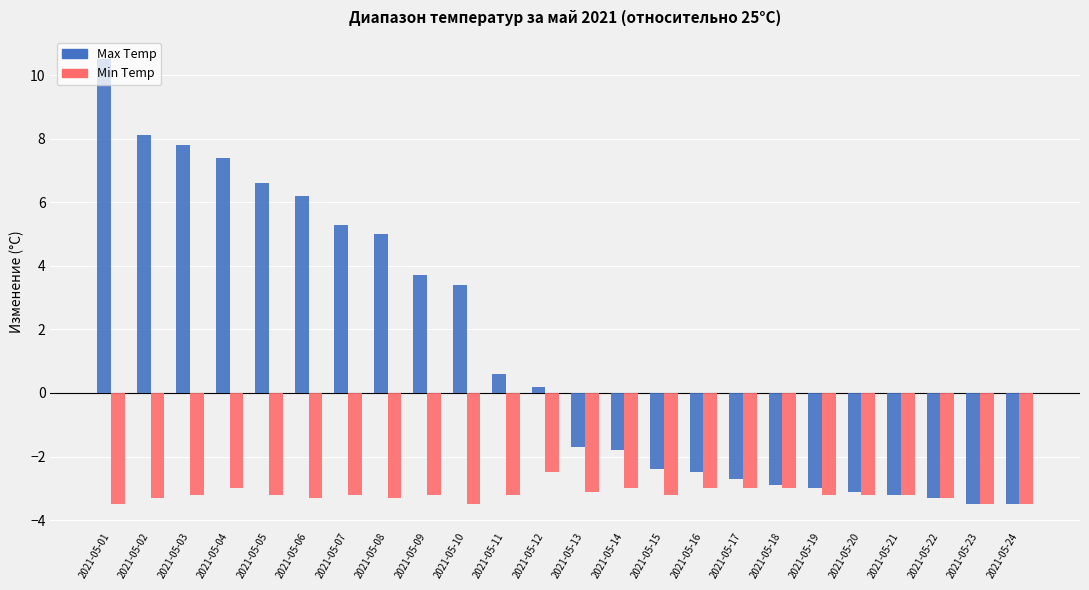

What is the value of the Min Temp bar at the 10th from the left?

-3.5